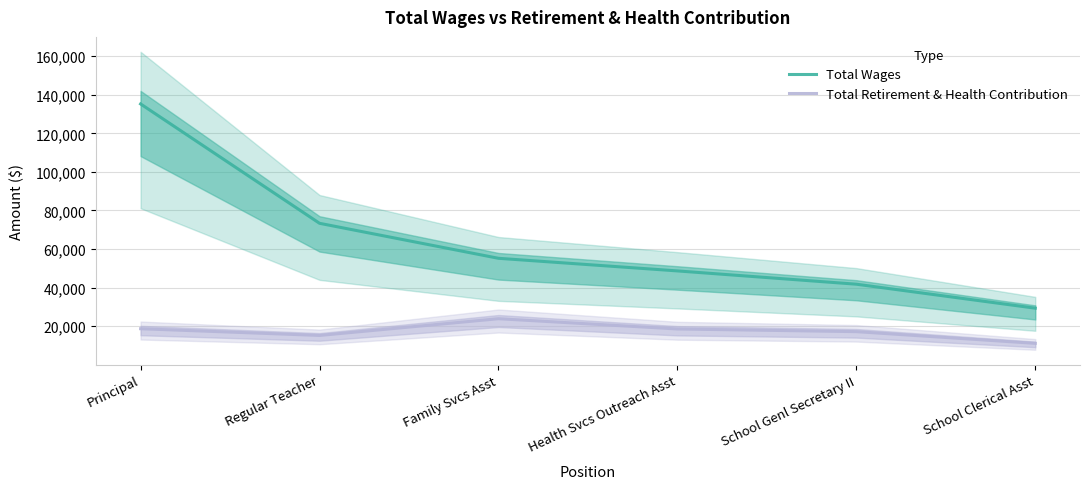

Reading right to left, what are all the values shown in this chart?

Total Wages: School Clerical Asst=29325	School Genl Secretary II=41764	Health Svcs Outreach Asst=48658	Family Svcs Asst=55201	Regular Teacher=73353	Principal=135265
Total Retirement & Health Contribution: School Clerical Asst=11081	School Genl Secretary II=17151	Health Svcs Outreach Asst=18541	Family Svcs Asst=23863	Regular Teacher=15184	Principal=18663